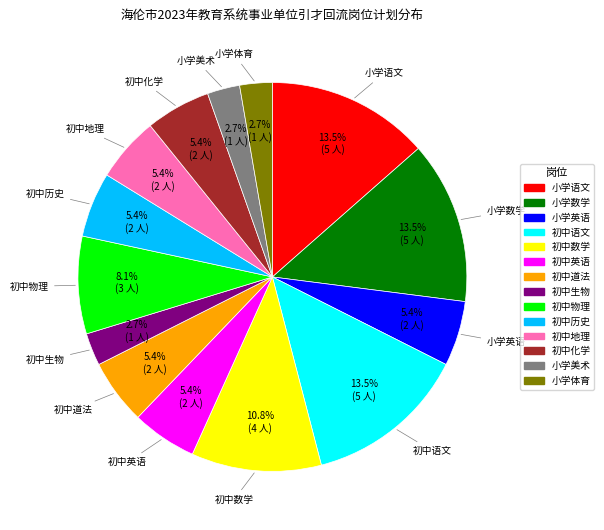

What is the total percentage of 初中英语 and 初中语文?

18.9%